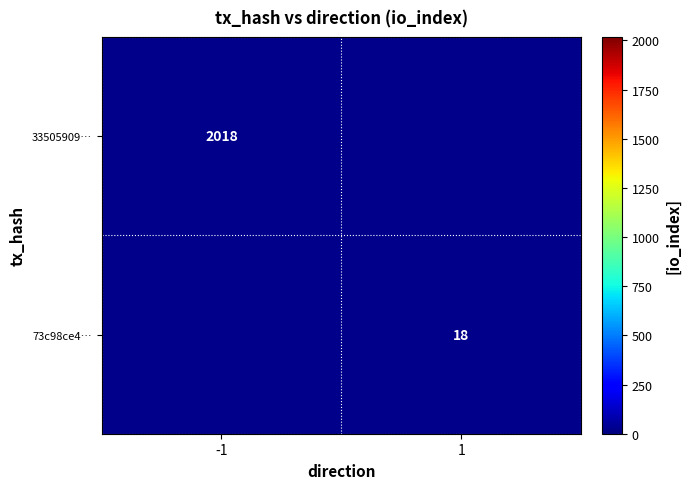

The value of 73c98ce4… at 1 is 18. True or false?

True